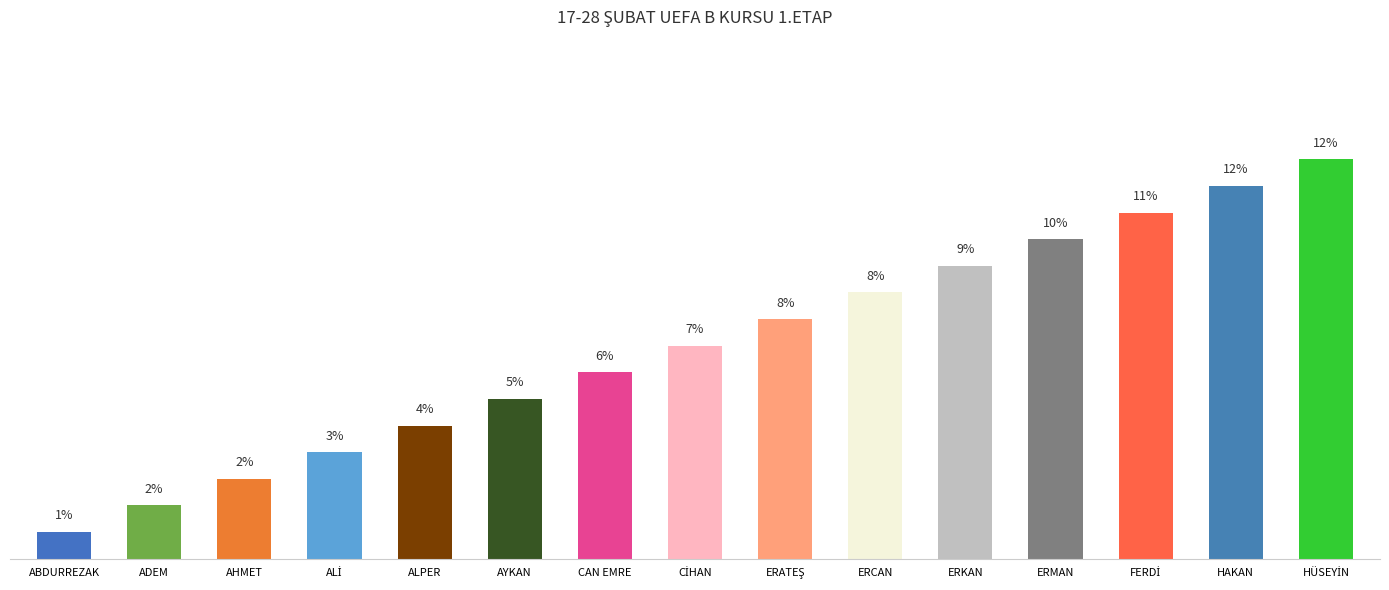

Are the bars horizontal?

No